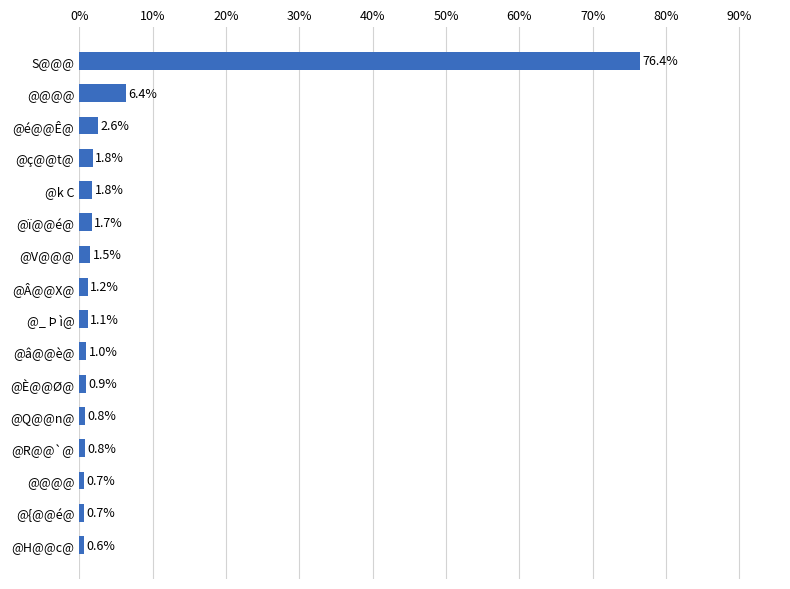

What is the greatest value displayed?

76.4